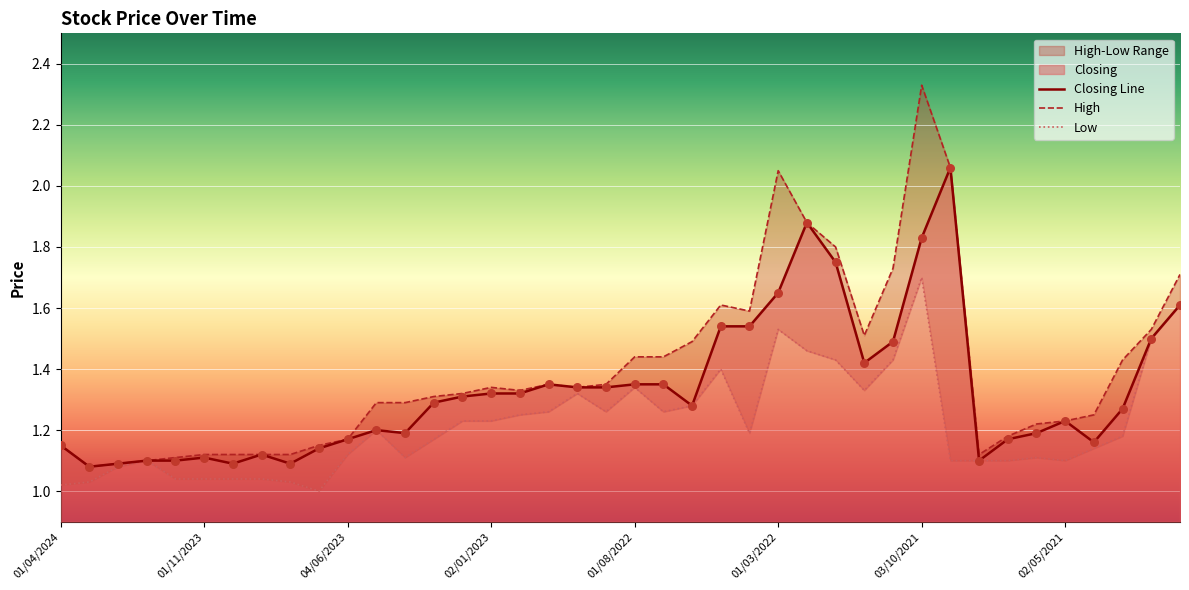

At how many categories does at least one series exceed 1?

40